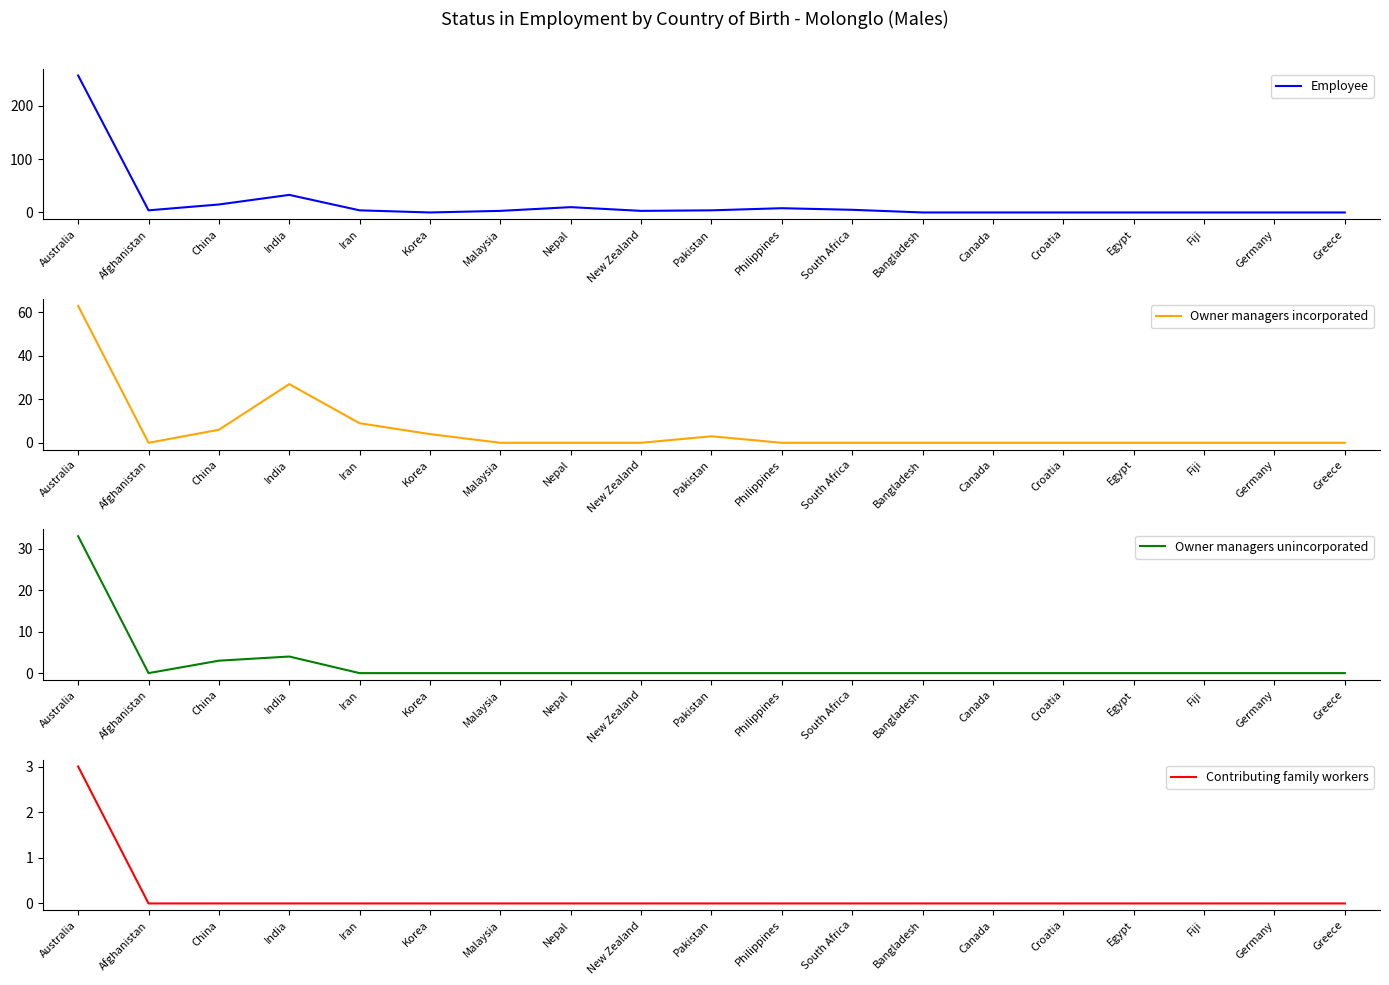

What are all the series names shown in the legend?

Employee, Owner managers incorporated, Owner managers unincorporated, Contributing family workers